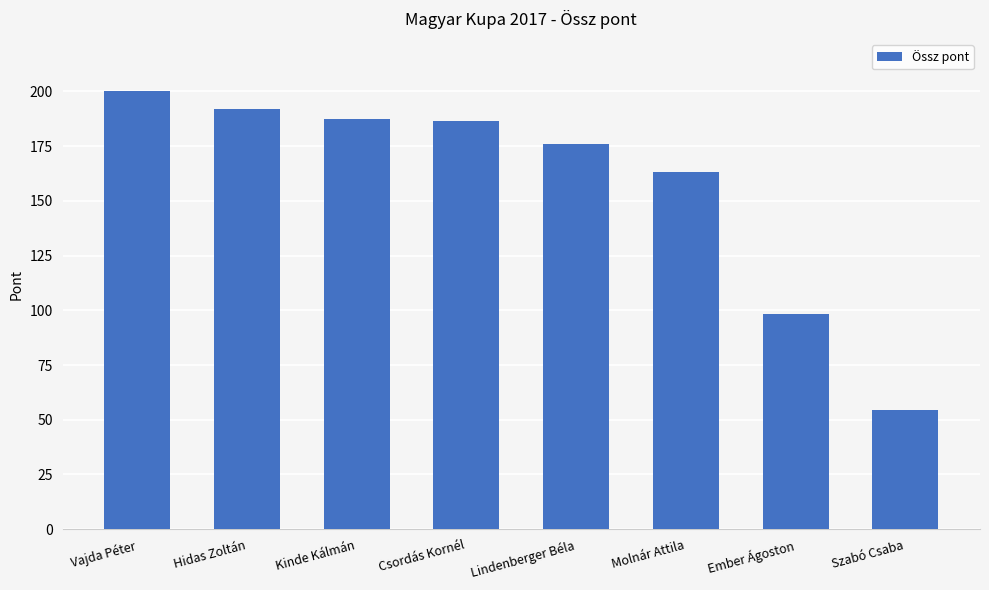

What is the ratio of the value at Lindenberger Béla to the value at Ember Ágoston?

1.8